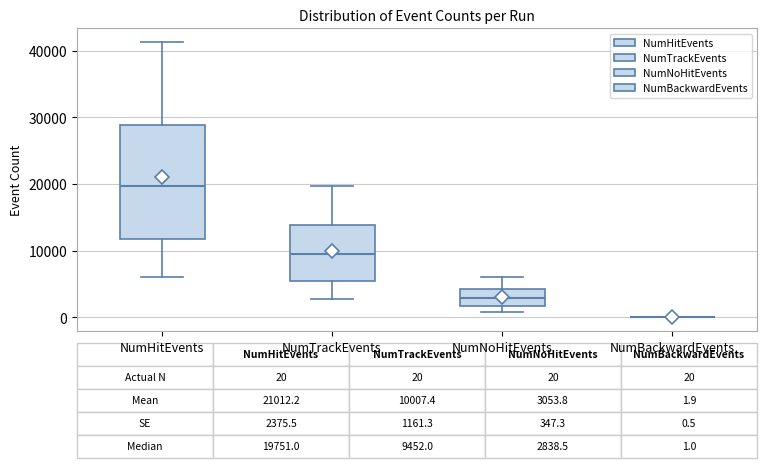

Comparing the boxes themselves (not the whiskers), which one is the tallest?

NumHitEvents